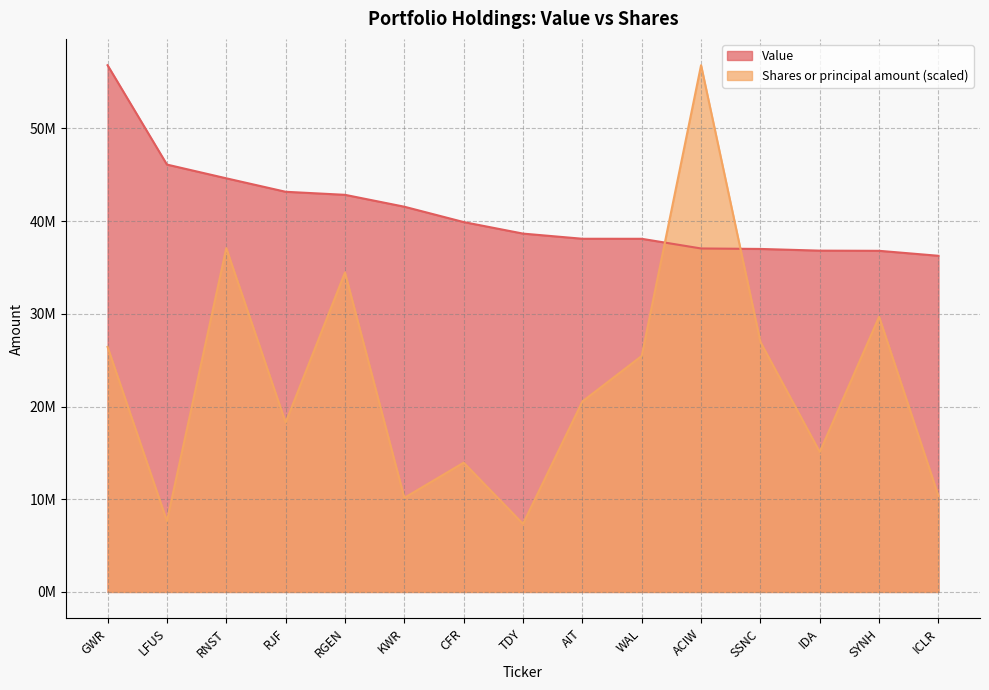

What is the value of the Shares or principal amount point at the 7th from the left?

13945875.3